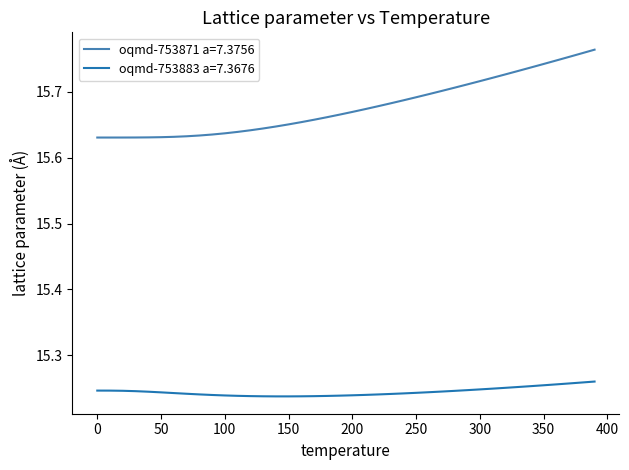

List the series in order of their overall mean, highest first.

oqmd-753871 a=7.3756, oqmd-753883 a=7.3676